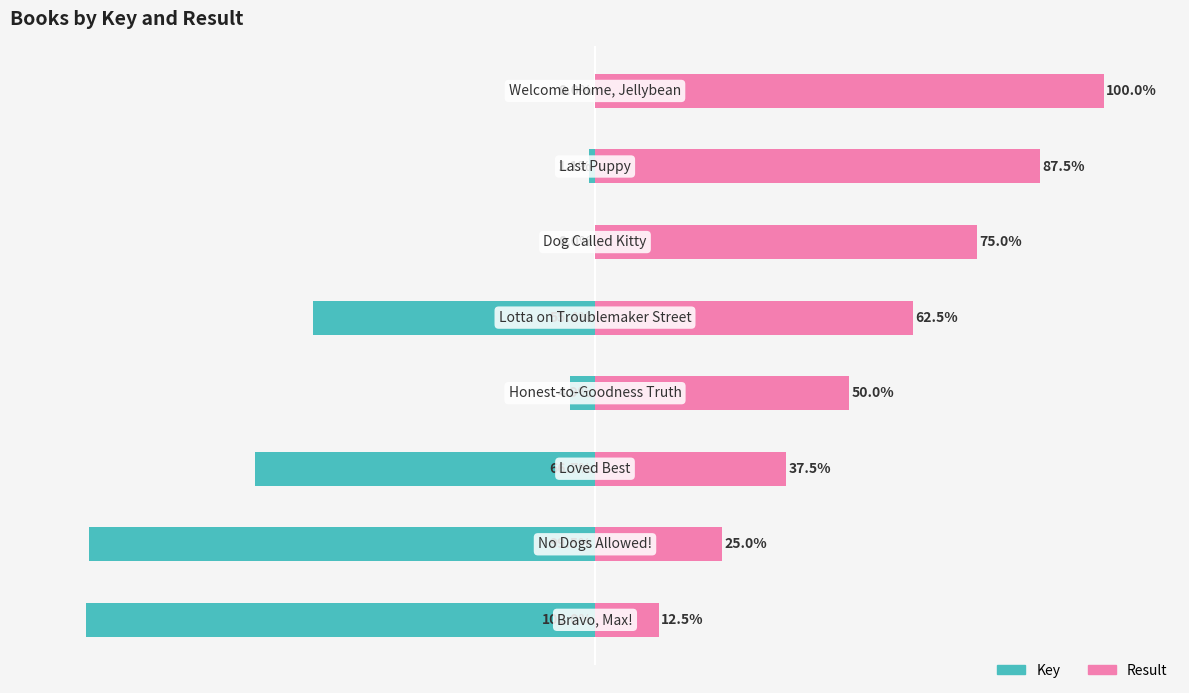

Reading right to left, list all the values displayed in this chart.

Key: 7=-0.0	6=-1.1	5=-0.0	4=-55.4	3=-4.9	2=-66.7	1=-99.5	0=-100.0
Result: 7=100.0	6=87.5	5=75.0	4=62.5	3=50.0	2=37.5	1=25.0	0=12.5